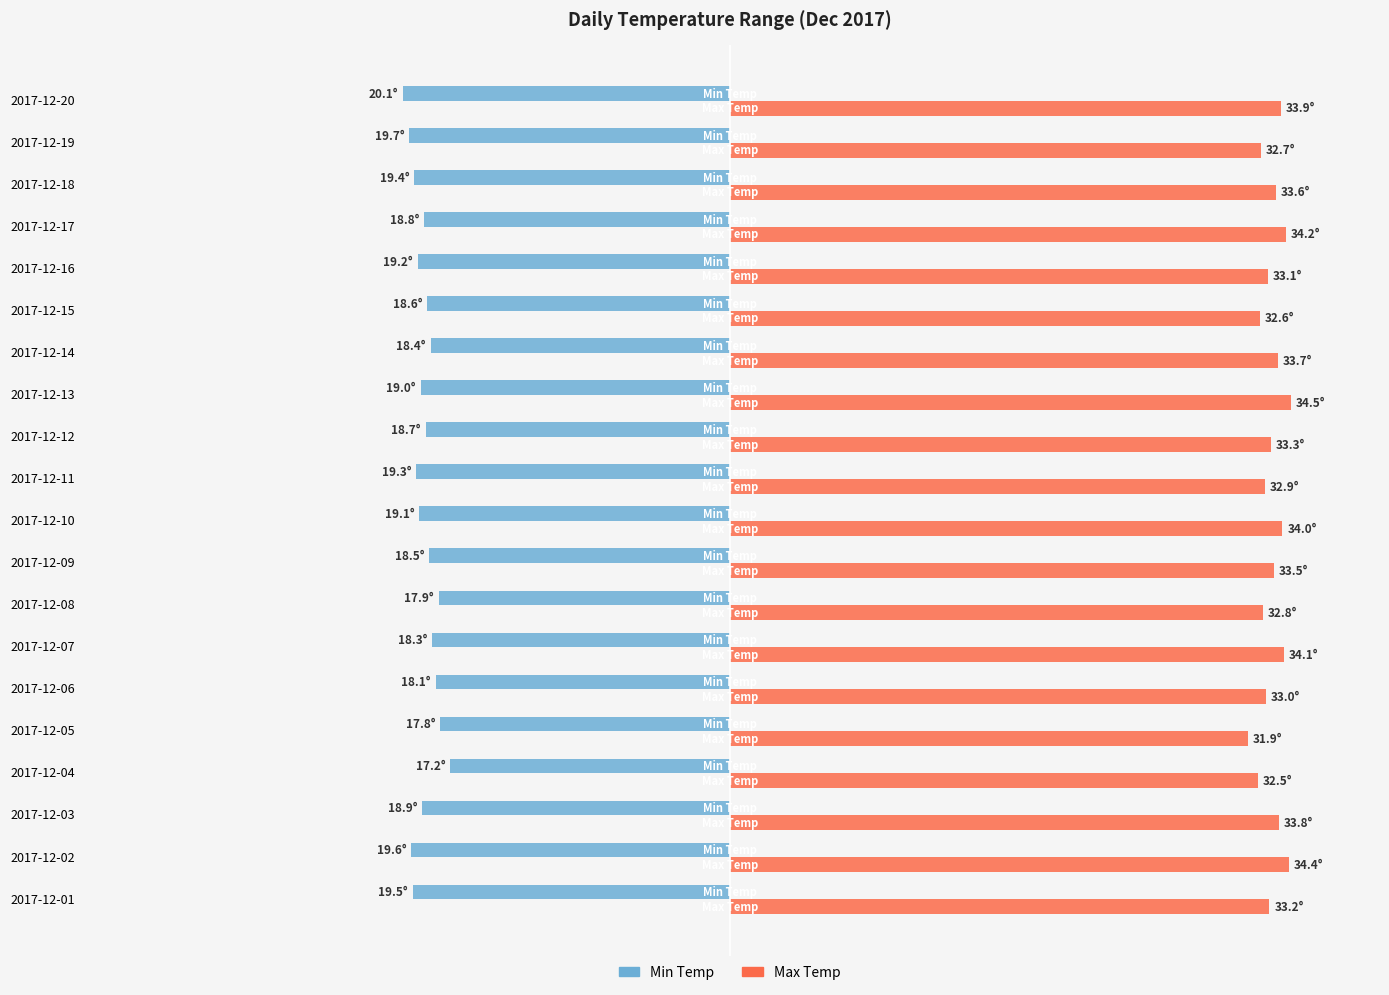

What is the sum of all Min Temp values?

-376.1